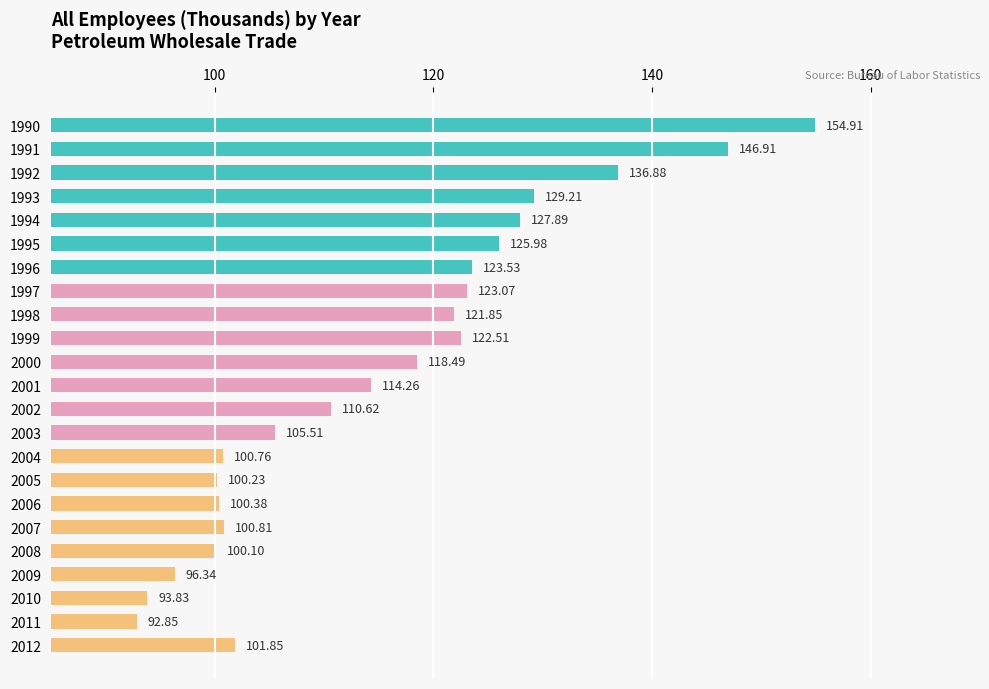

How many bars are there in total?

23